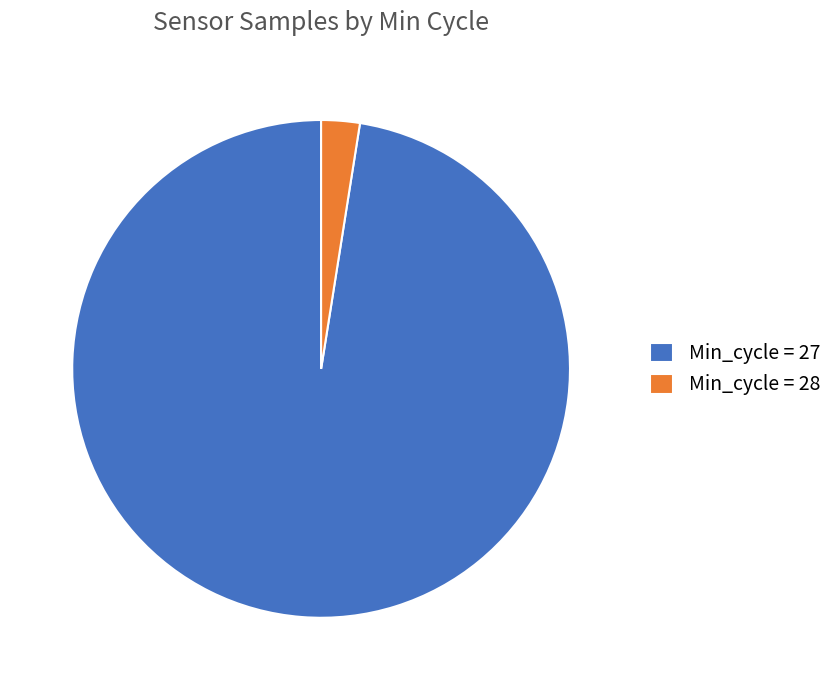

Which has a higher value, Min_cycle = 27 or Min_cycle = 28?

Min_cycle = 27